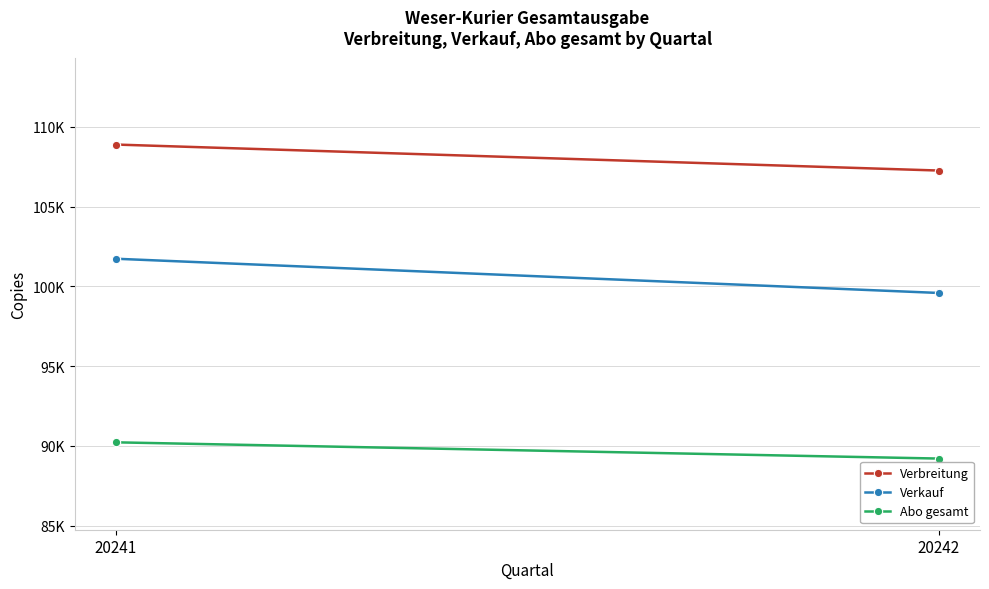

What is the value of the Verbreitung point at the 2nd from the left?

107267